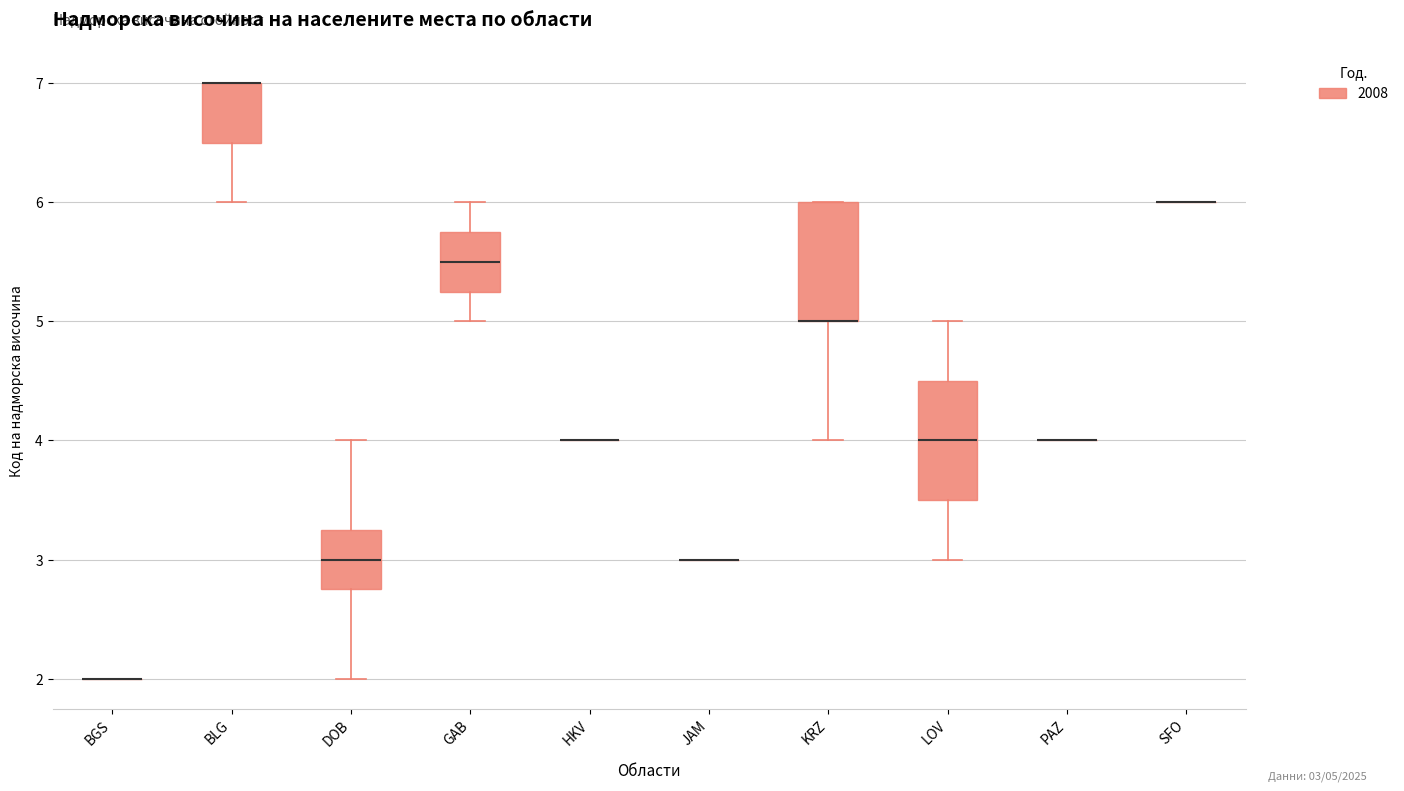

Reading left to right, read every box against the y-axis: the position of its median line, the range the box covers, and the ends of its whiskers. The values are not printed on the chart, so give them approximately, as read against the axis.

BGS: box collapsed to a line at 2.0, whiskers 2.0 to 2.0
BLG: median 7.0 (drawn on the box's upper edge), box 6.5 to 7.0, whiskers 6.0 to 7.0
DOB: median 3.0, box 2.8 to 3.3, whiskers 2.0 to 4.0
GAB: median 5.5, box 5.3 to 5.8, whiskers 5.0 to 6.0
HKV: box collapsed to a line at 4.0, whiskers 4.0 to 4.0
JAM: box collapsed to a line at 3.0, whiskers 3.0 to 3.0
KRZ: median 5.0 (drawn on the box's lower edge), box 5.0 to 6.0, whiskers 4.0 to 6.0
LOV: median 4.0, box 3.5 to 4.5, whiskers 3.0 to 5.0
PAZ: box collapsed to a line at 4.0, whiskers 4.0 to 4.0
SFO: box collapsed to a line at 6.0, whiskers 6.0 to 6.0